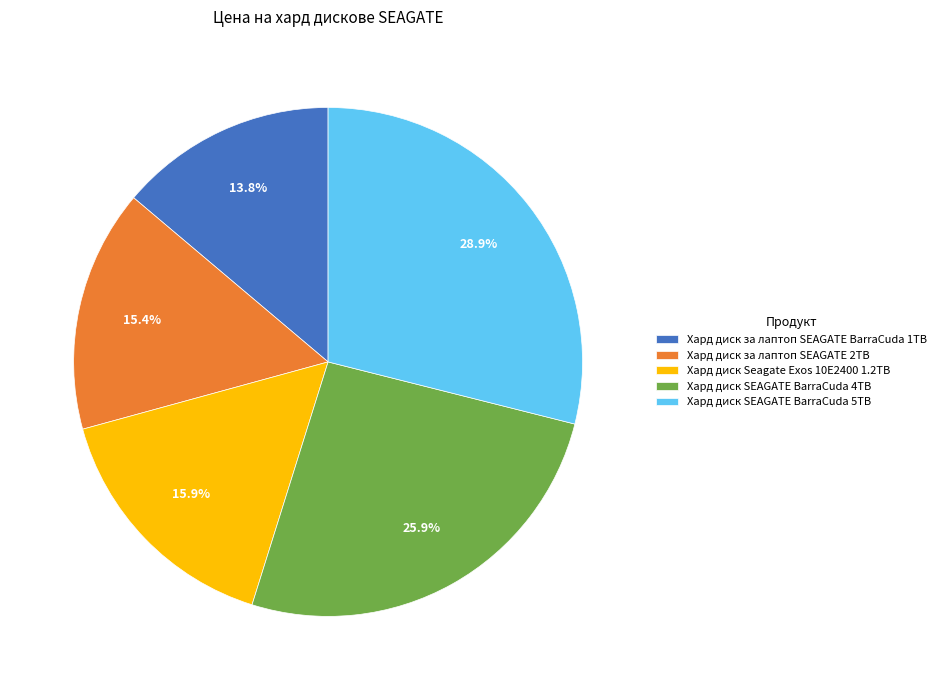

How many slices are in this pie chart?

5